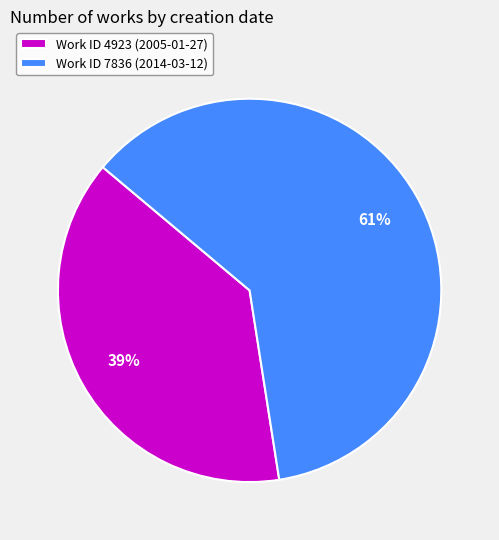

Rank the categories by value from lowest to highest.

Work ID 4923 (2005-01-27), Work ID 7836 (2014-03-12)